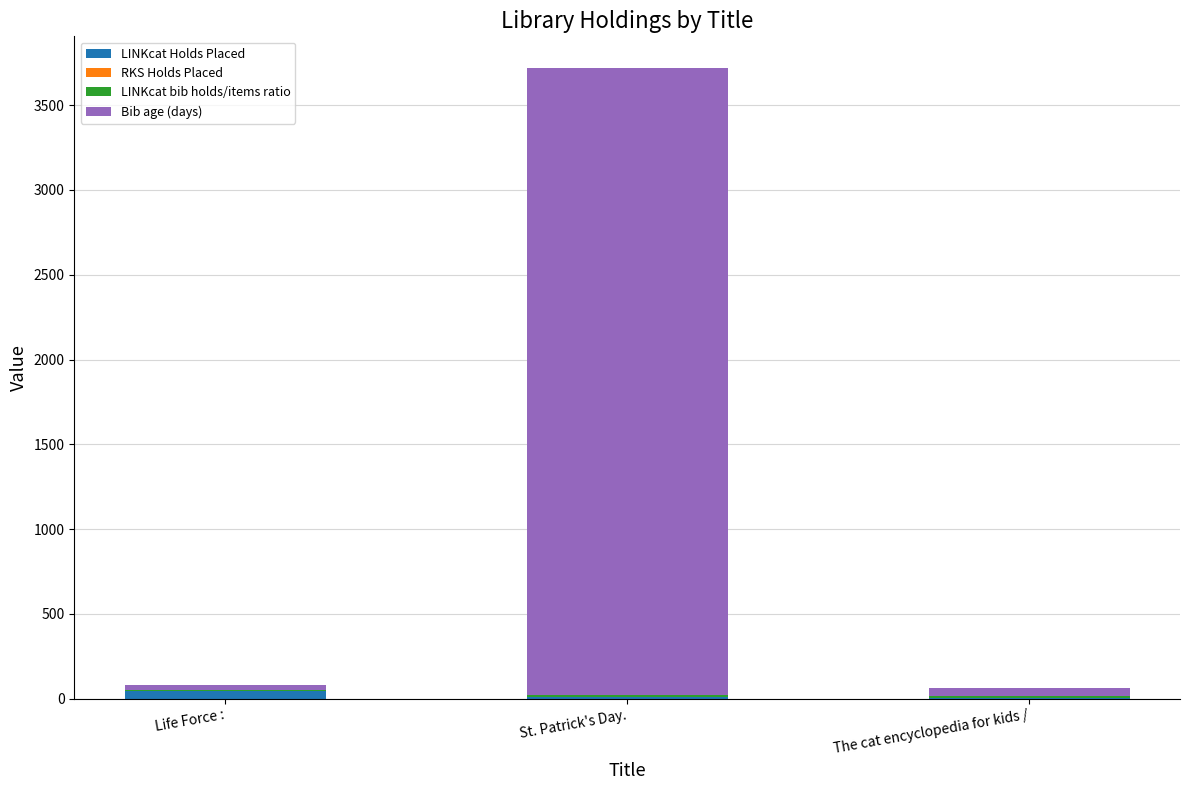

At which category is the sum across all series the highest?

St. Patrick's Day.